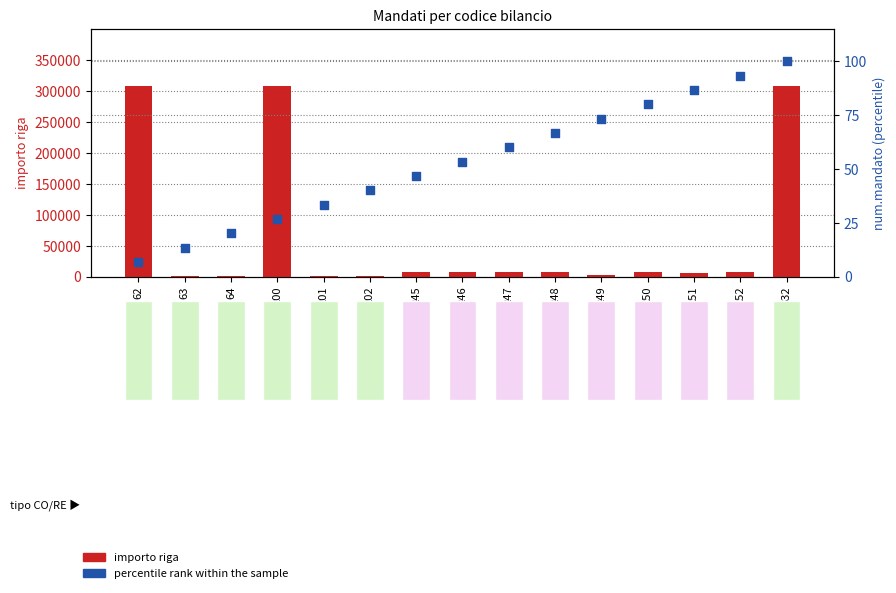

Is the value of percentile rank within the sample at 332 greater than the value of importo riga at 62?

No